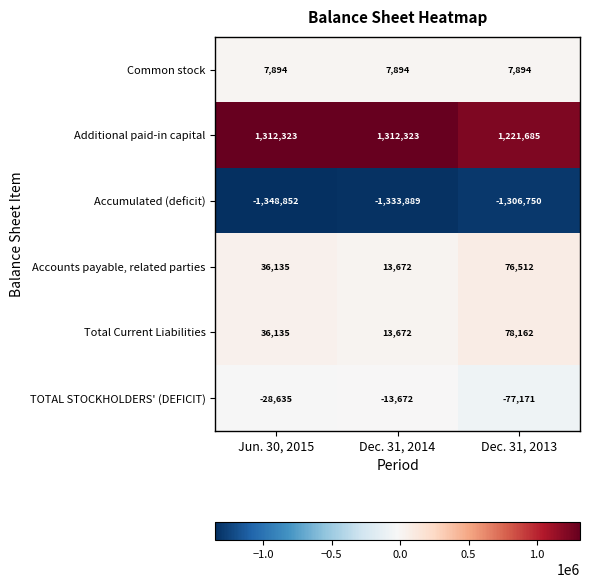

What is the sum of the Additional paid-in capital values at Dec. 31, 2014 and Jun. 30, 2015?

2624646